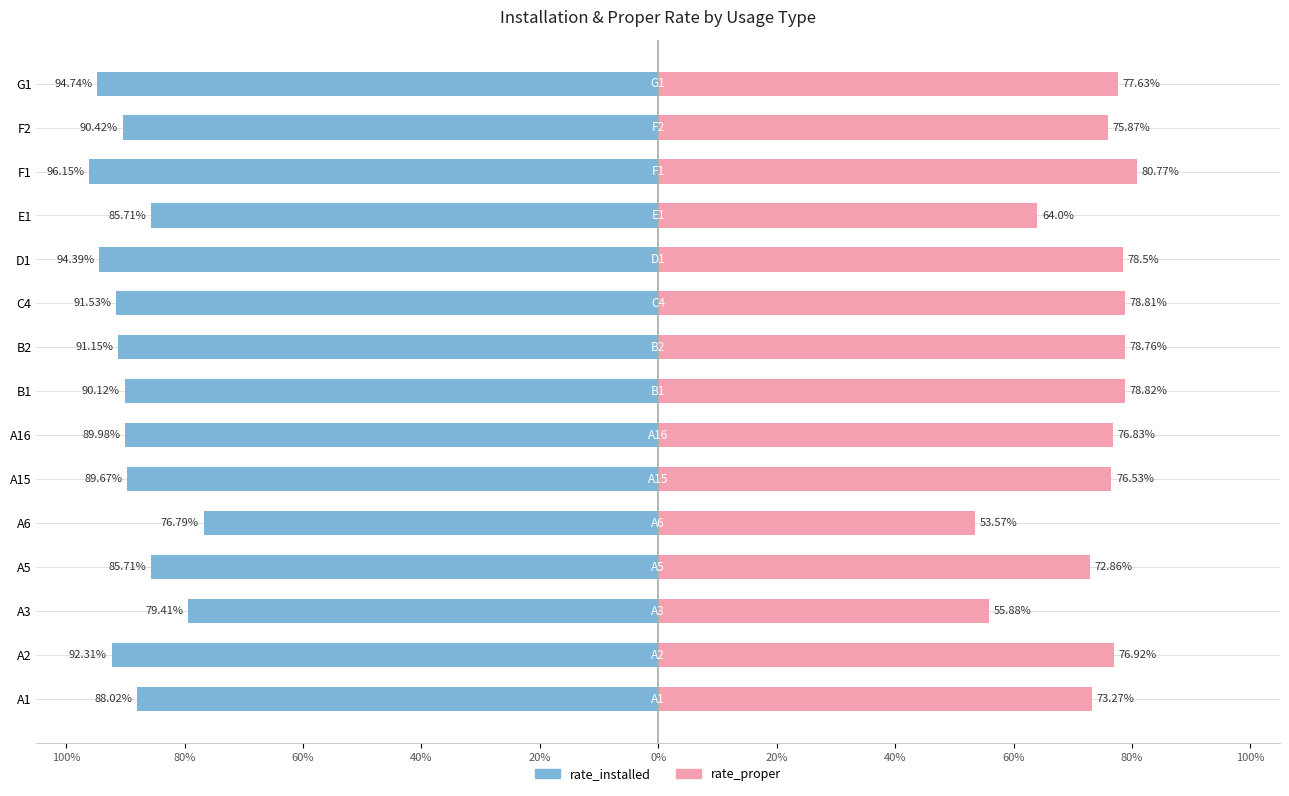

What is the difference between the maximum and minimum values in the rate_installed series?

19.4